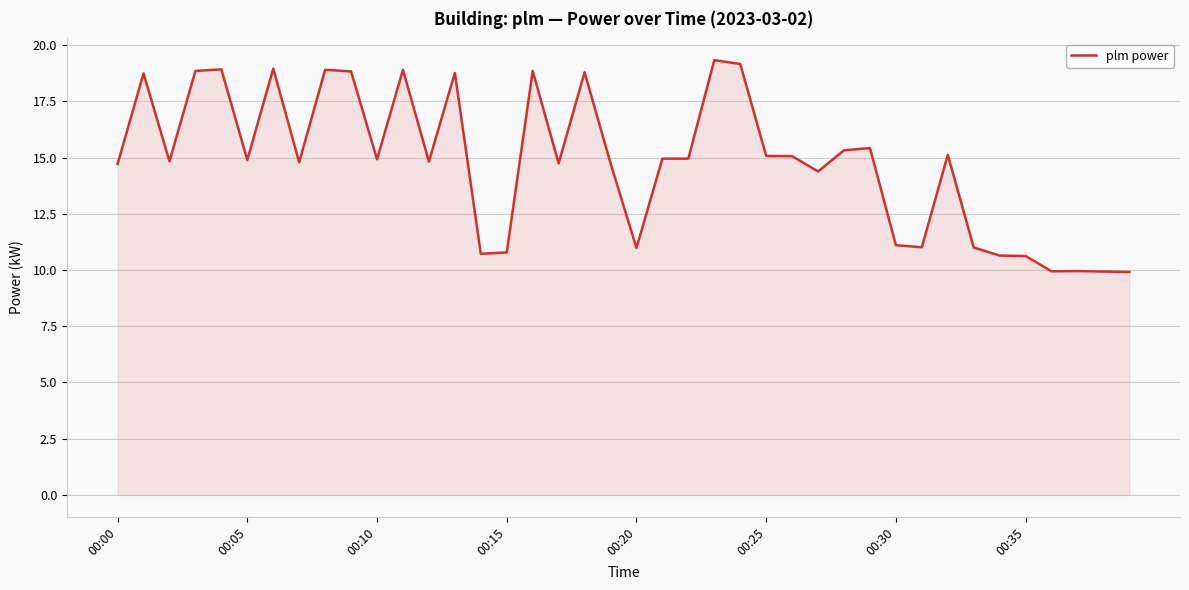

What is the smallest value displayed?

9.9